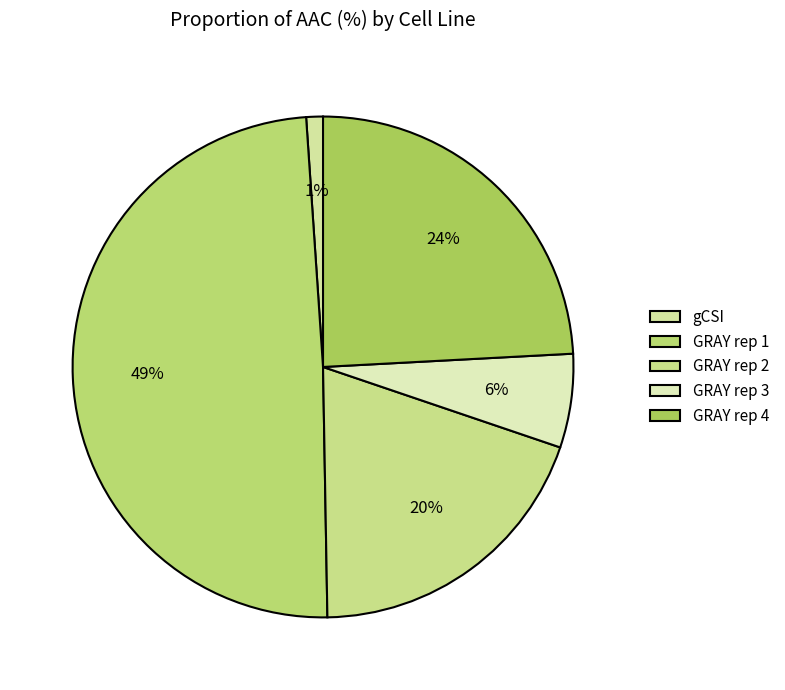

Between gCSI and GRAY rep 4, which is larger?

GRAY rep 4